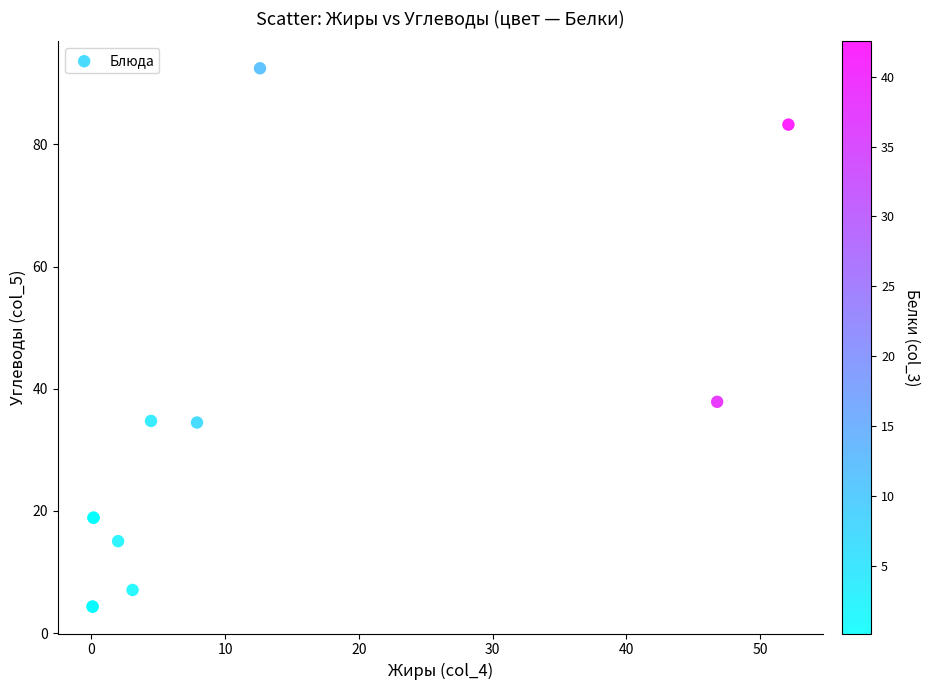

What Y value in the scatter plot is closest to 48?

37.9